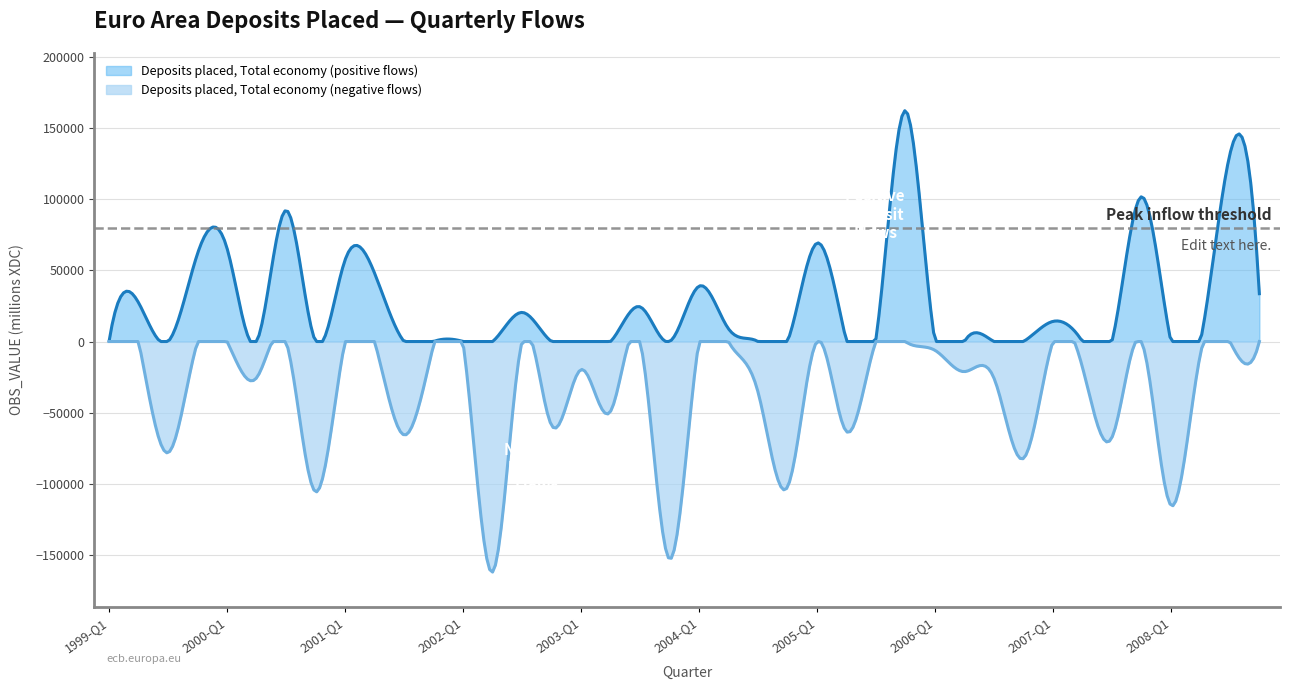

What is the difference between the values at 2001-Q4 and 2000-Q4?

103196.1